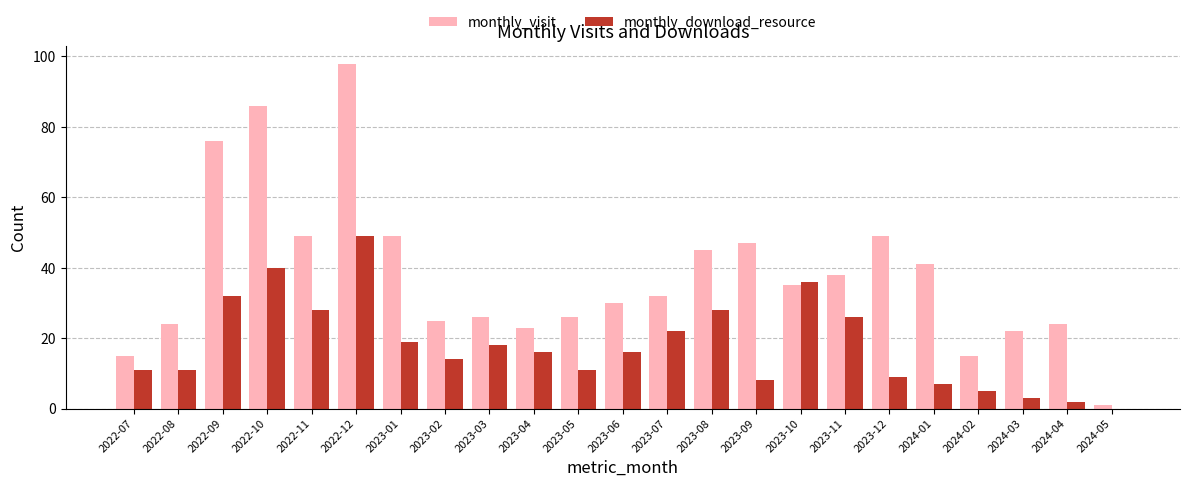

What value does the monthly_download_resource series have at 2023-06, to the nearest 10?

20